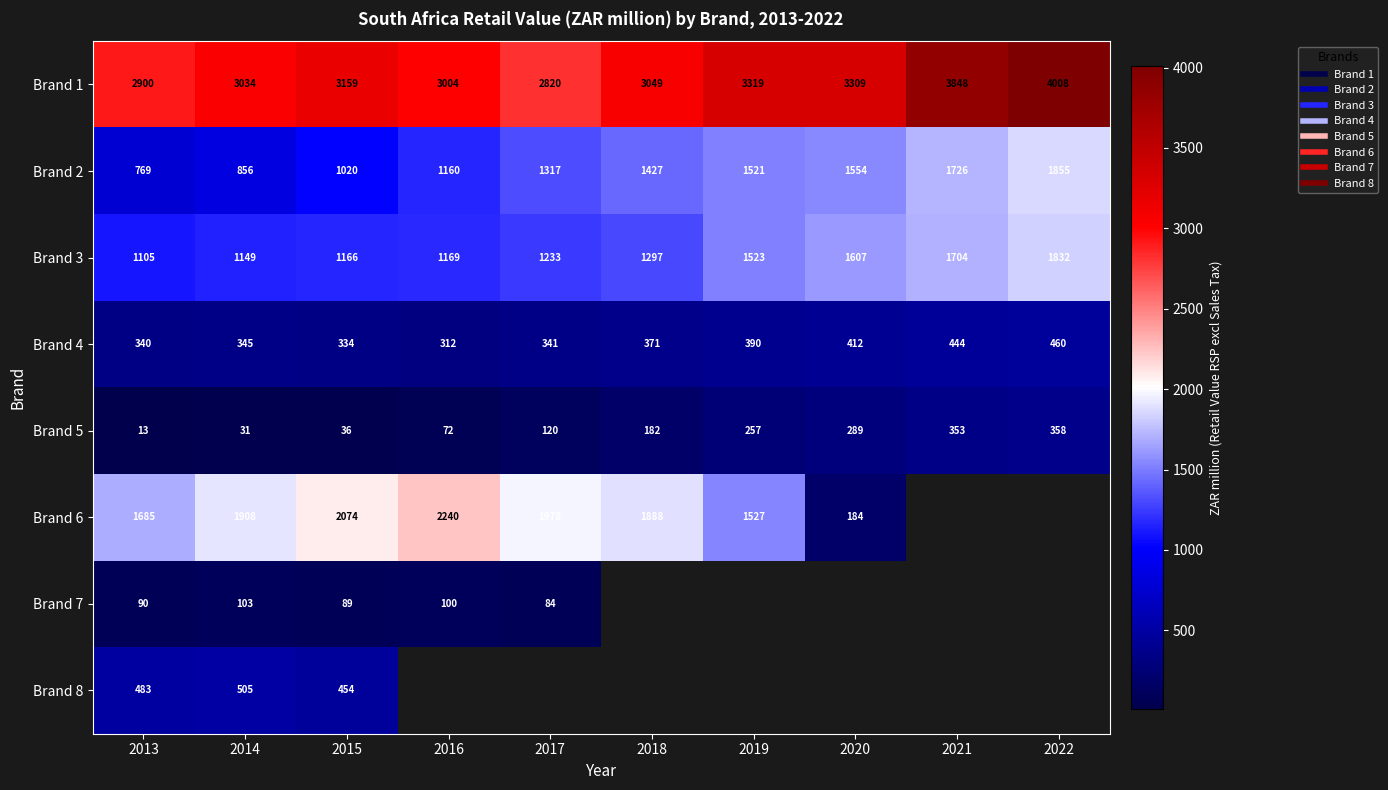

List the labels in order of Brand 4 value, smallest first.

2016, 2015, 2013, 2017, 2014, 2018, 2019, 2020, 2021, 2022